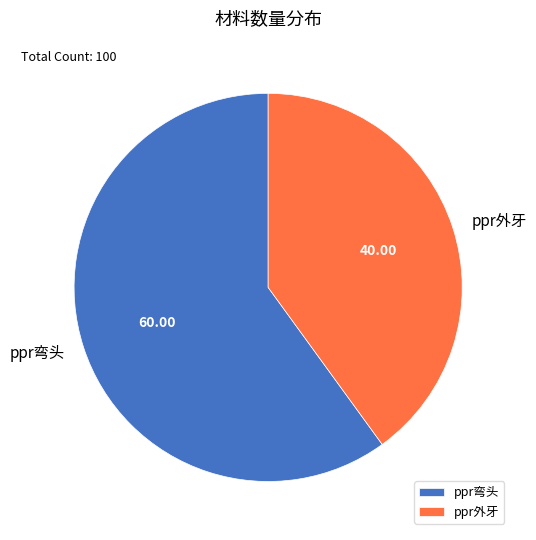

Does ppr弯头 represent more than half of the total?

Yes